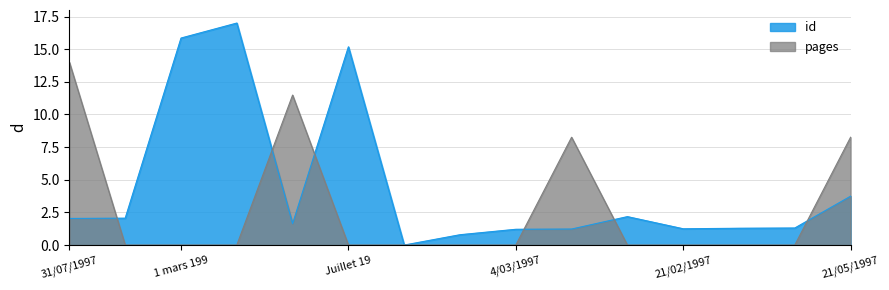

How many data points in id are above 1?

13